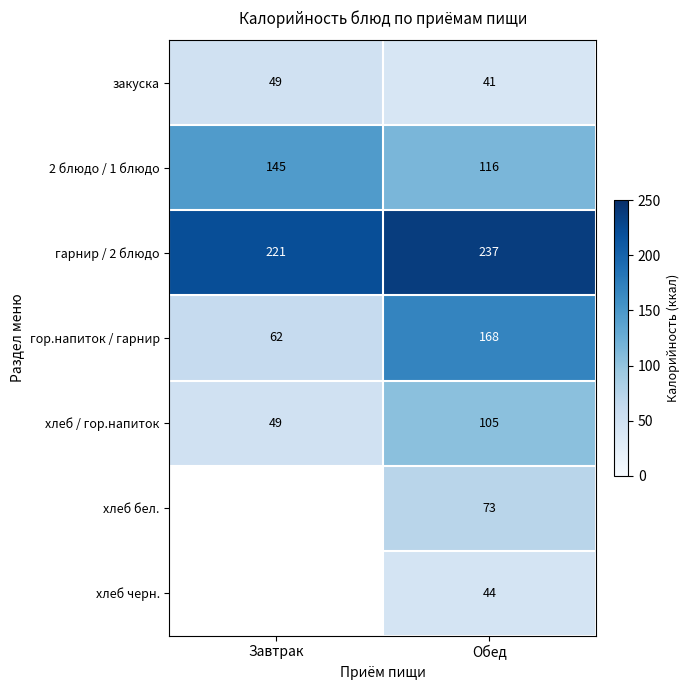

What is the spread (max minus min) of values at Обед?

196